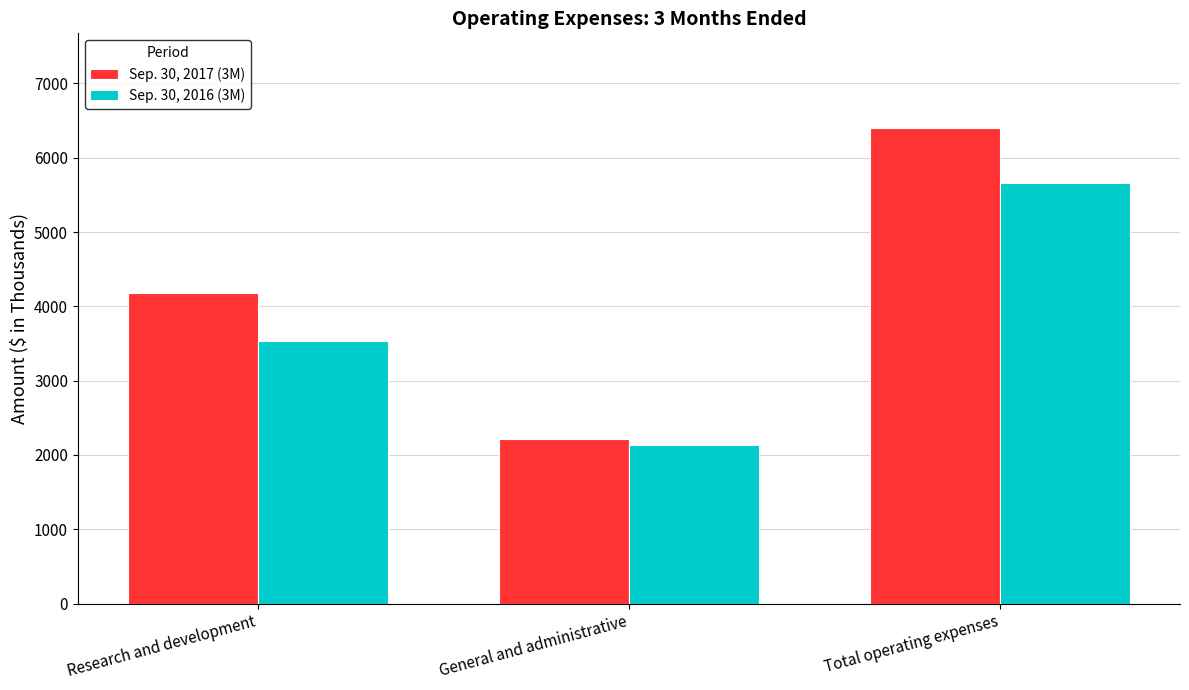

Reading left to right, list all the values displayed in this chart.

Sep. 30, 2017 (3M): 4184	2210	6394
Sep. 30, 2016 (3M): 3534	2130	5664